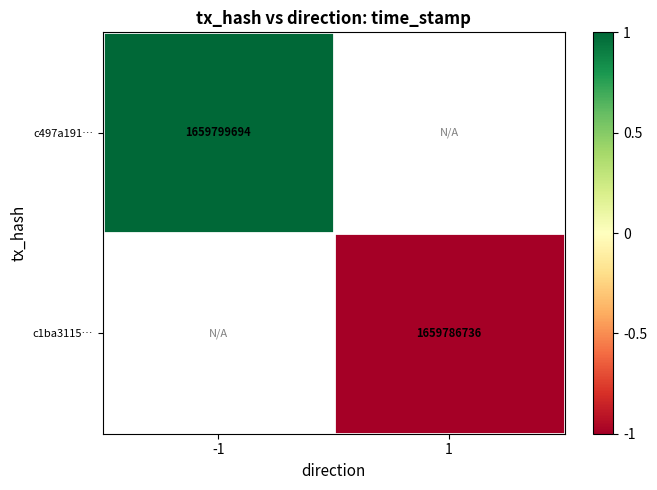

Is the value of c1ba3115… at 1 greater than the value of c497a191… at -1?

No